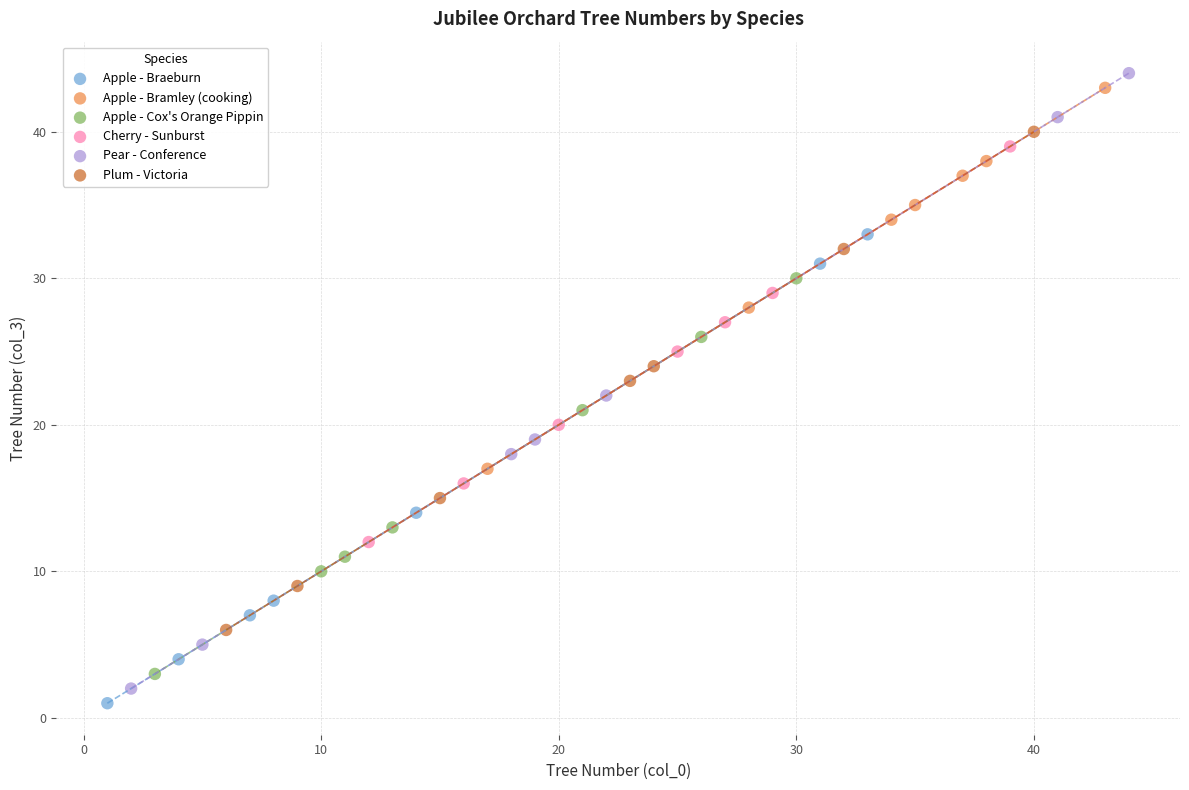

Which series has the largest Y range (max minus min)?

Pear - Conference